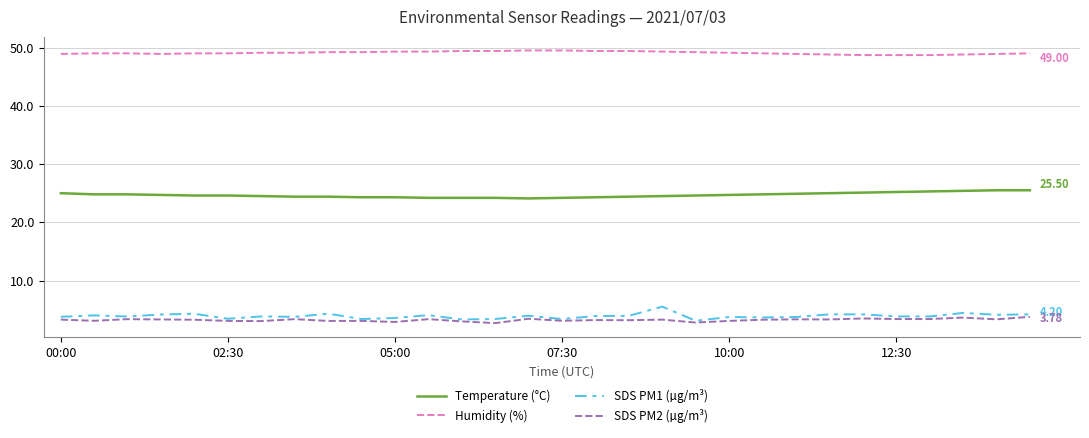

Which series has the largest total across all categories?

Humidity (%)